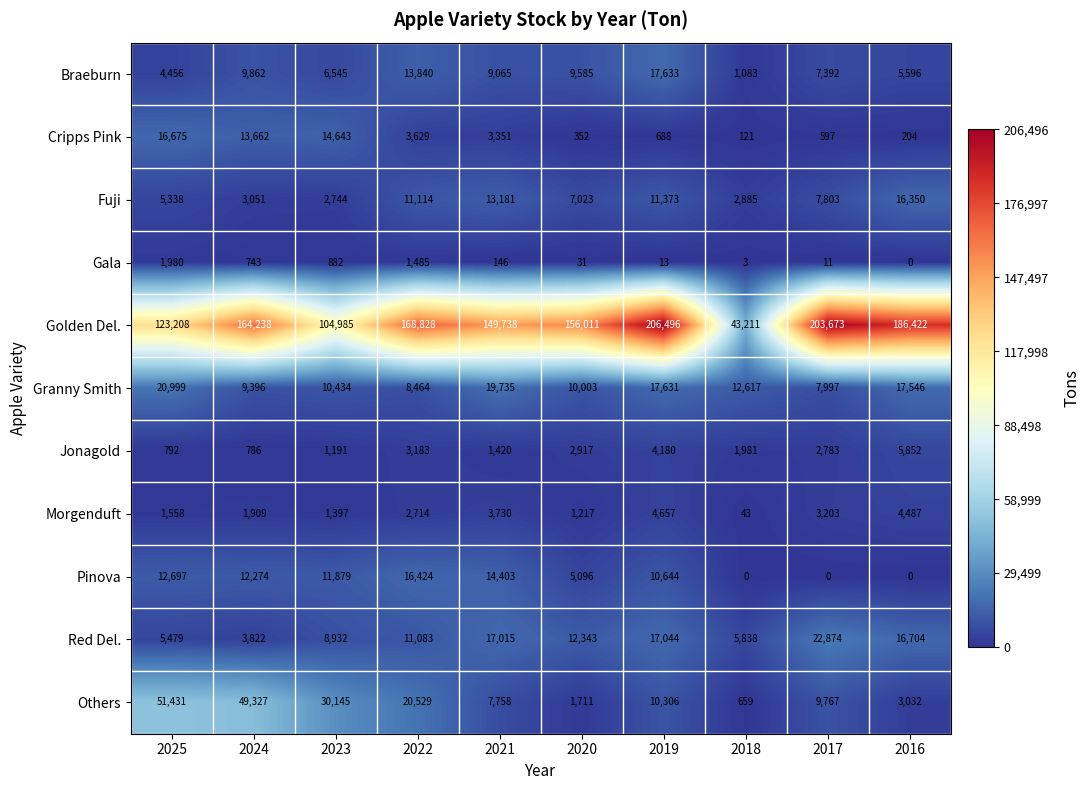

How many values in Gala are above zero?

9